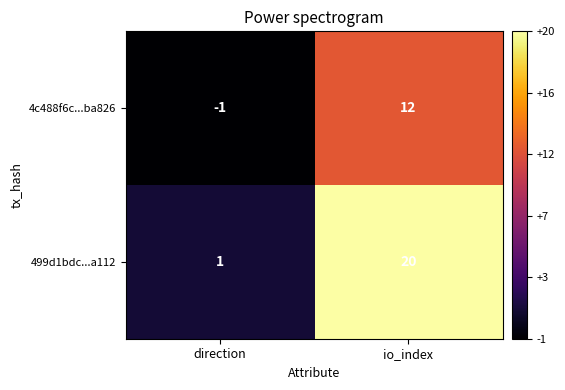

True or false: 4c488f6c...ba826 has a value of 0 at direction.

False